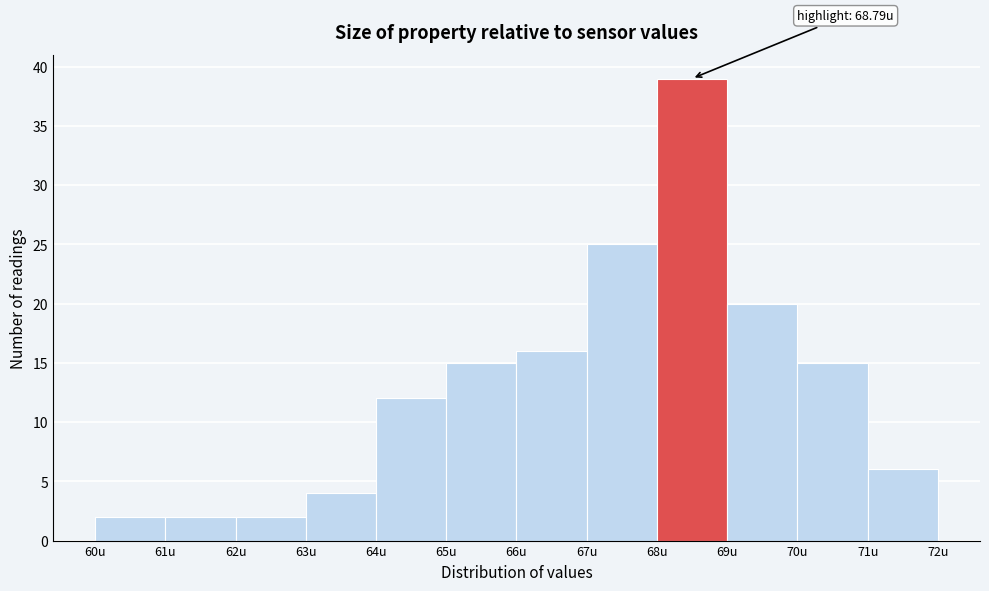

Which range on the x-axis has the tallest bar?

68 to 69